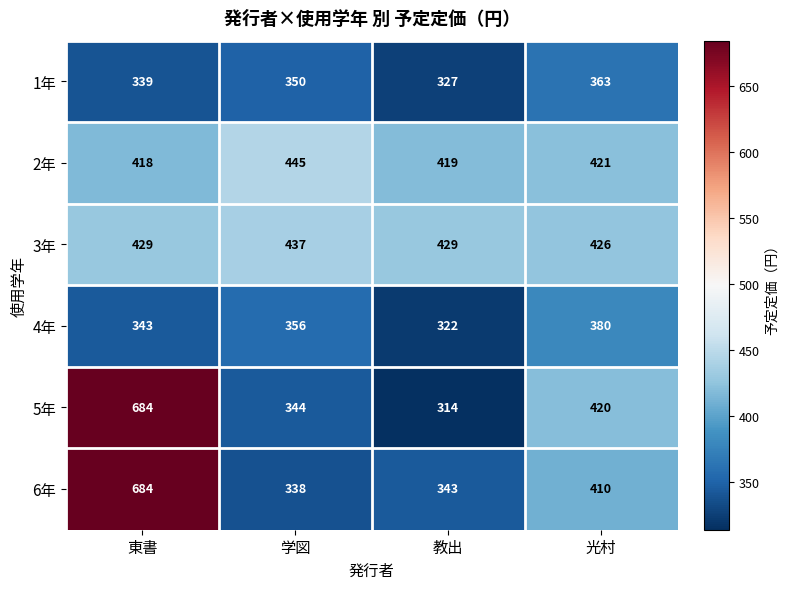

Reading left to right, list all the values displayed in this chart.

1年: 339	350	327	363
2年: 418	445	419	421
3年: 429	437	429	426
4年: 343	356	322	380
5年: 684	344	314	420
6年: 684	338	343	410